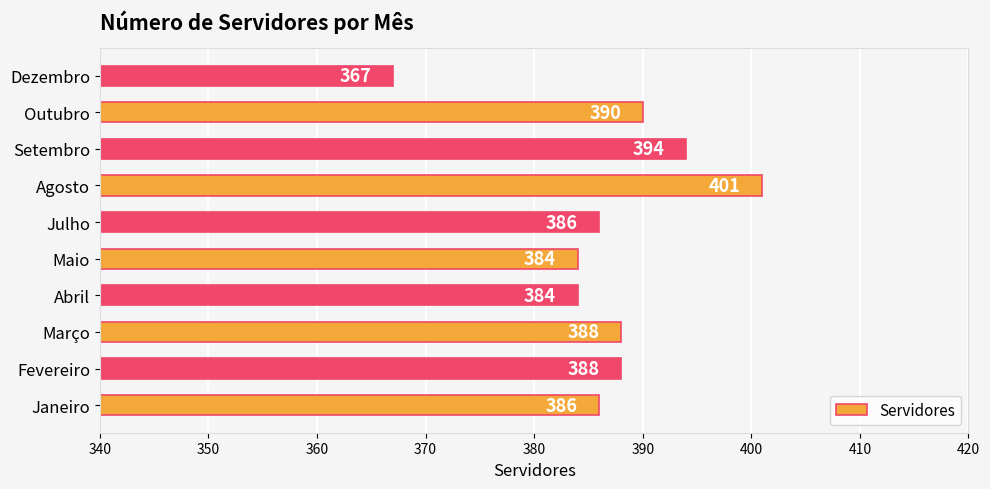

Is it true that the value at Abril is 384?

True